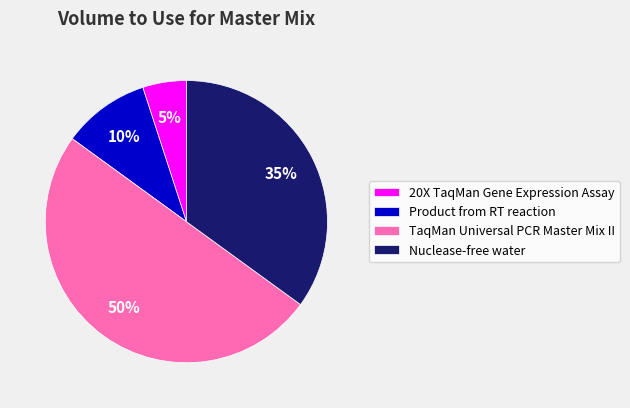

Which slice is the smallest?

20X TaqMan Gene Expression Assay